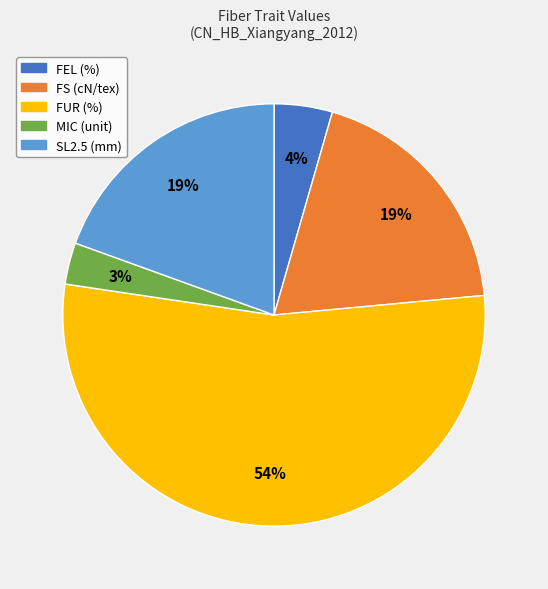

Is the sum of SL2.5 (mm) and FUR (%) greater than half?

Yes